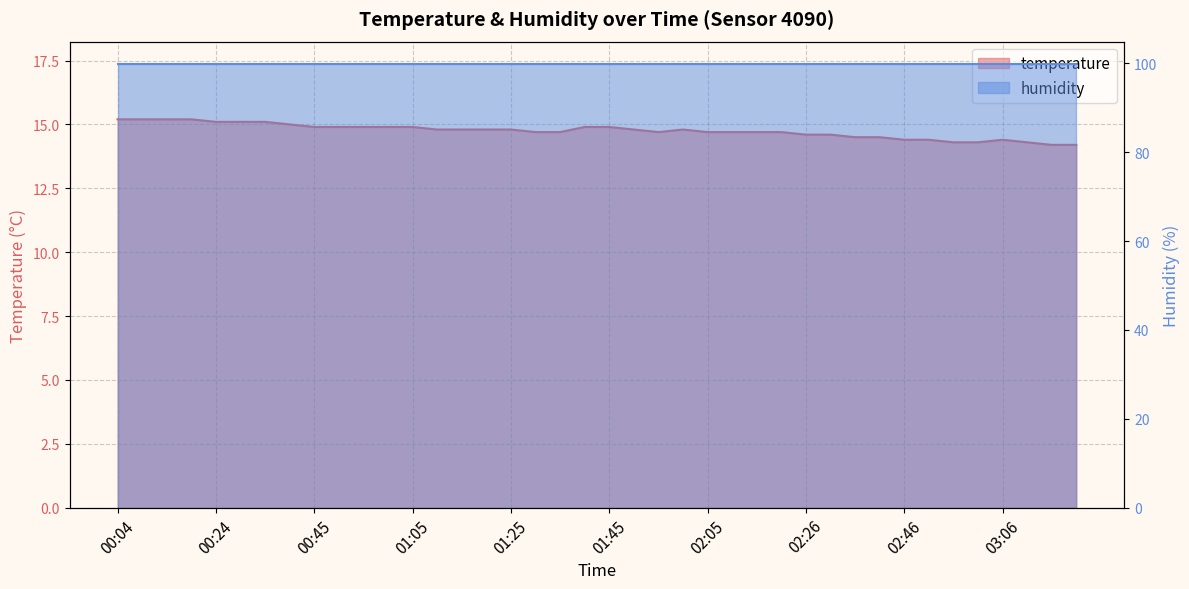

What is the change in value from 00:29 to 01:05?

-0.2